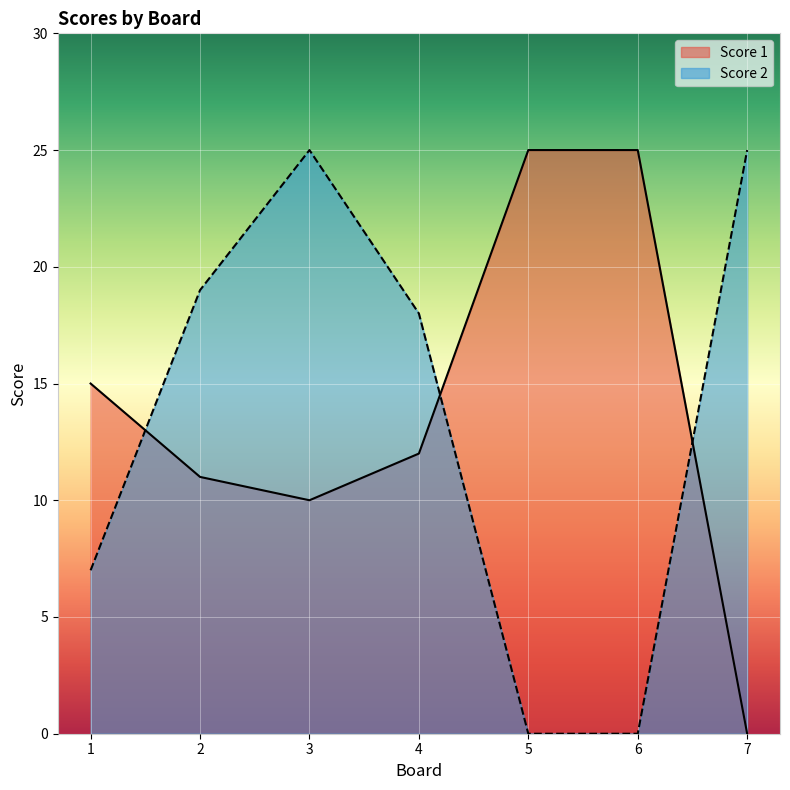

What is the difference between the maximum and minimum values in the Score 2 series?

25